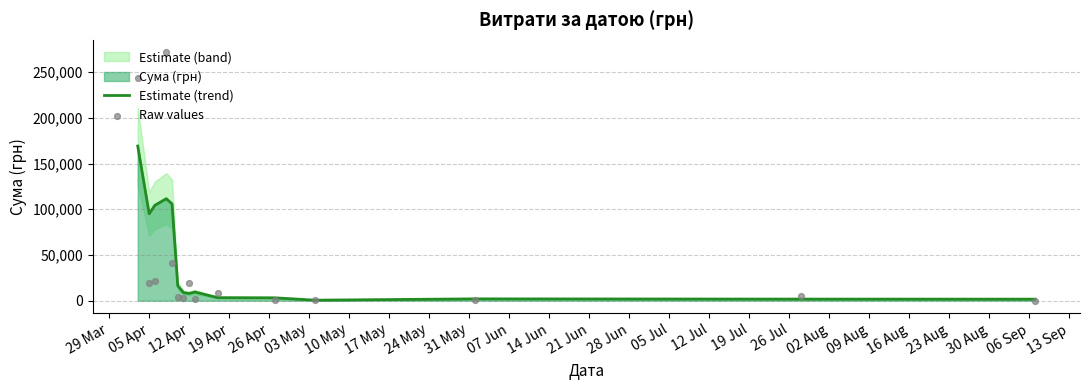

Which series has the largest Y range (max minus min)?

Raw values